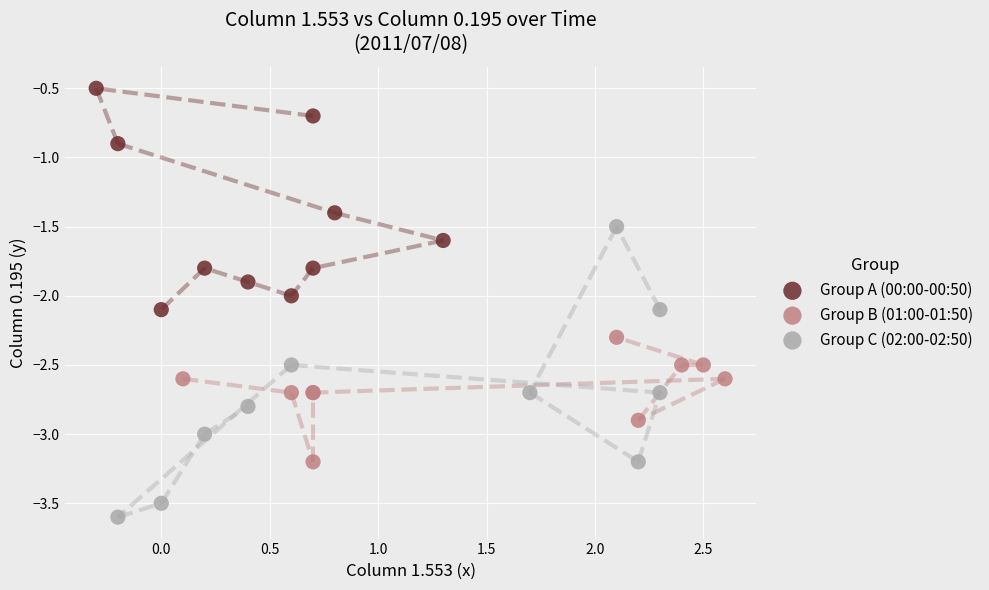

Which series contains the lowest Y value?

Group C (02:00-02:50)